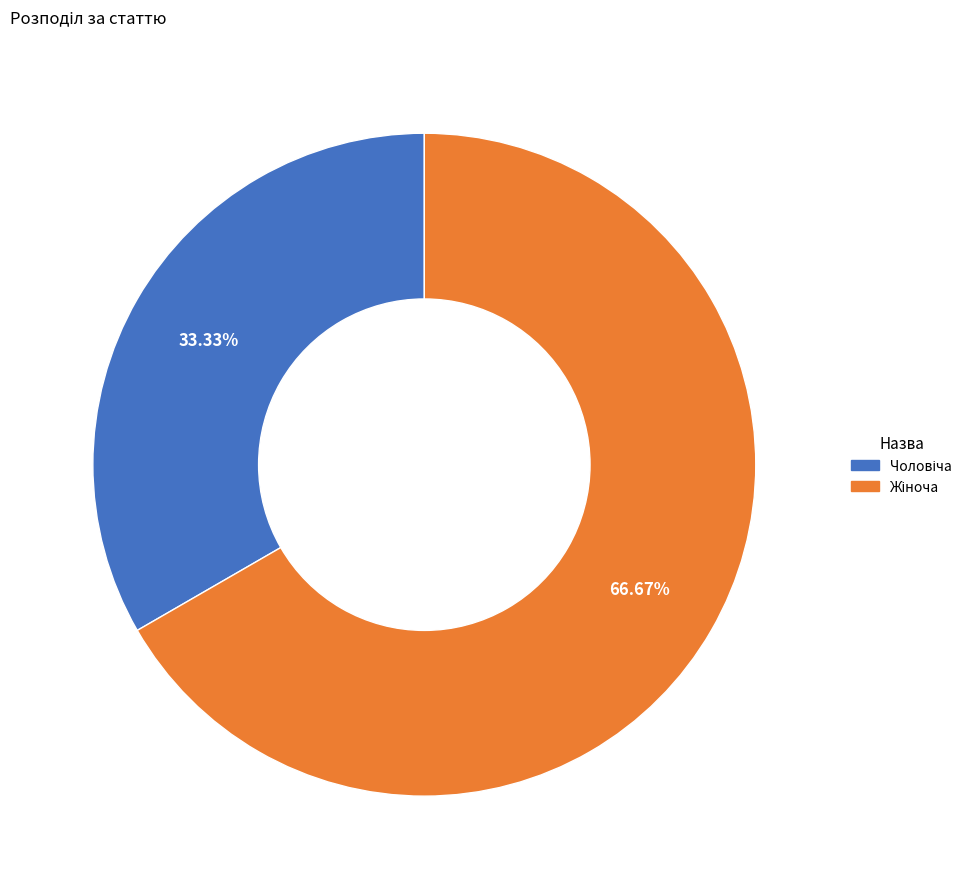

Is there any slice that represents more than half of the pie?

Yes